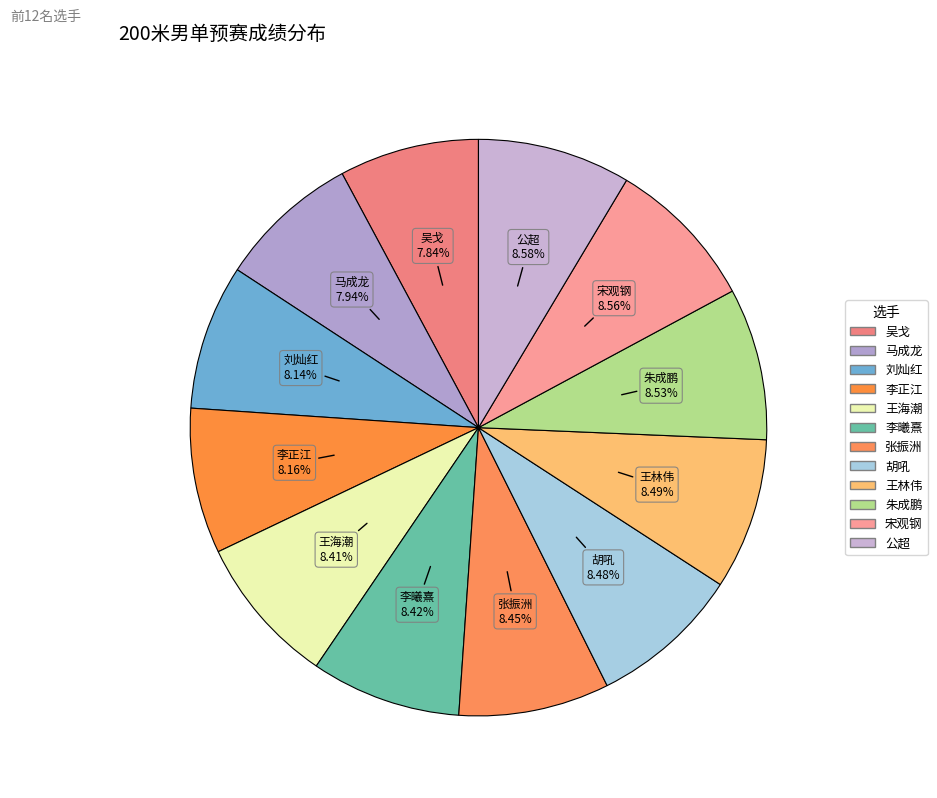

The 吴戈 slice represents 1% of the pie. True or false?

False